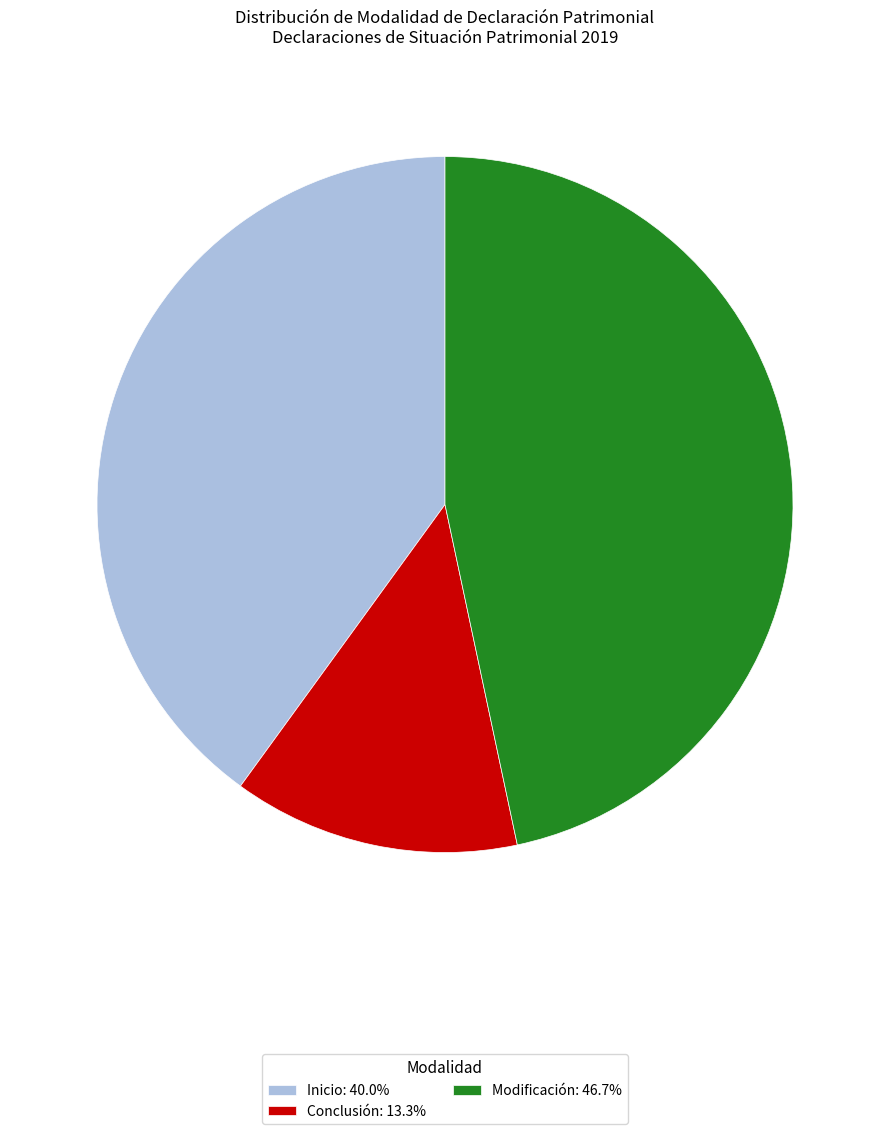

Combined, do Inicio: 40.0% and Conclusión: 13.3% account for over 50%?

Yes